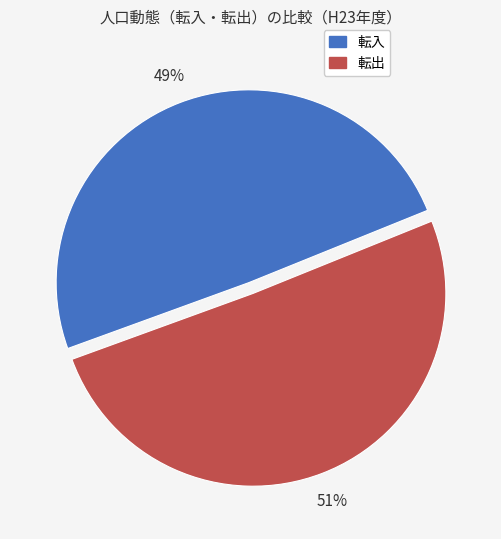

To the nearest percent, what portion does 転出 represent?

51%